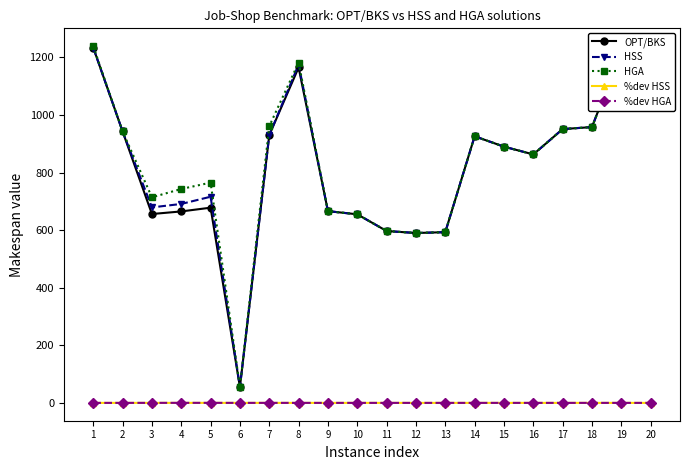

What is the lowest value of the HGA series?

55.0